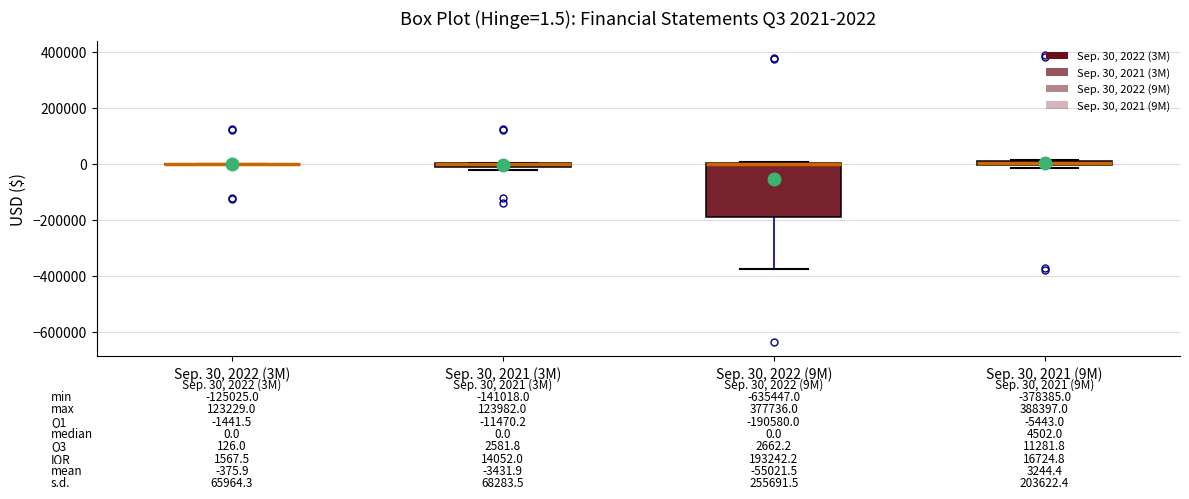

Which box is the tallest, from its lower edge to its upper edge?

Sep. 30, 2022 (9M)